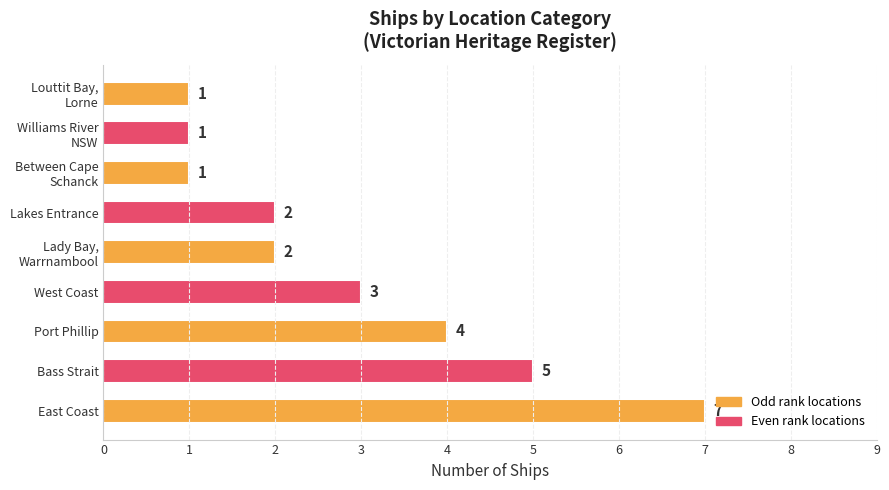

Reading bottom to top, transcribe all the data shown in this chart.

7	5	4	3	2	2	1	1	1